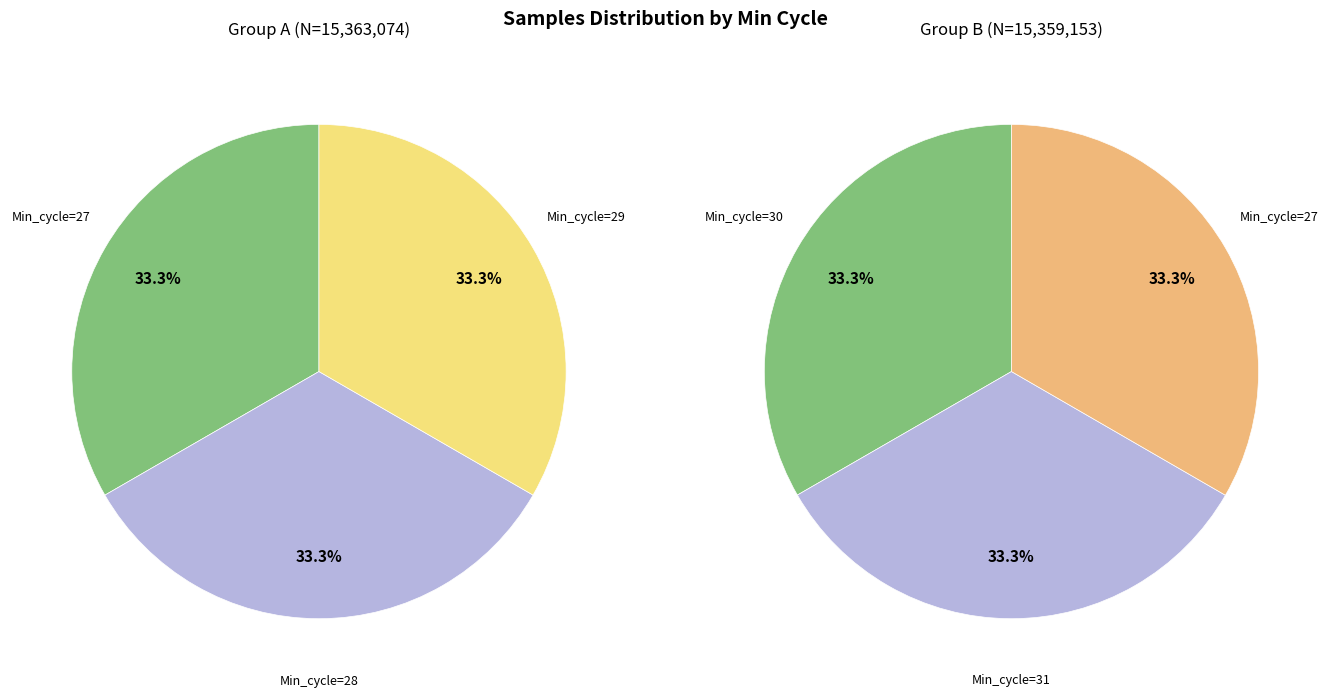

What is the change in value from Min_cycle=28 to Min_cycle=29?

-1203